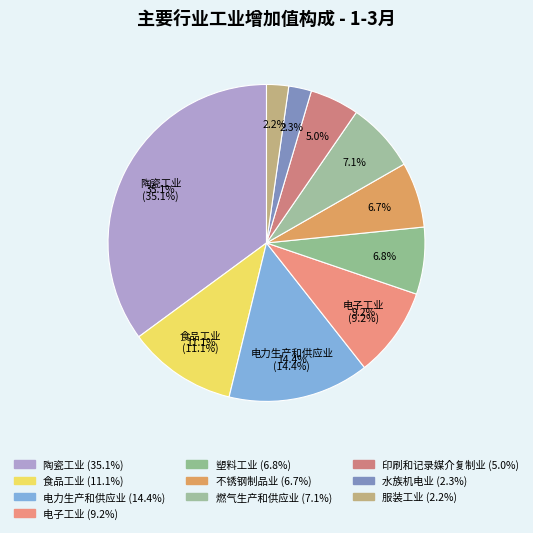

Rank the categories by value from lowest to highest.

服装工业, 水族机电业, 印刷和记录媒介复制业, 不锈钢制品业, 塑料工业, 燃气生产和供应业, 电子工业, 食品工业, 电力生产和供应业, 陶瓷工业